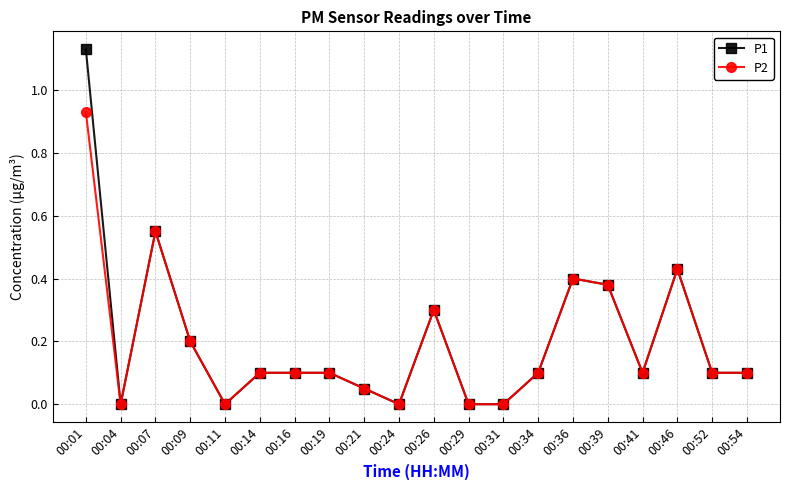

List the series in order of their overall mean, lowest first.

P2, P1